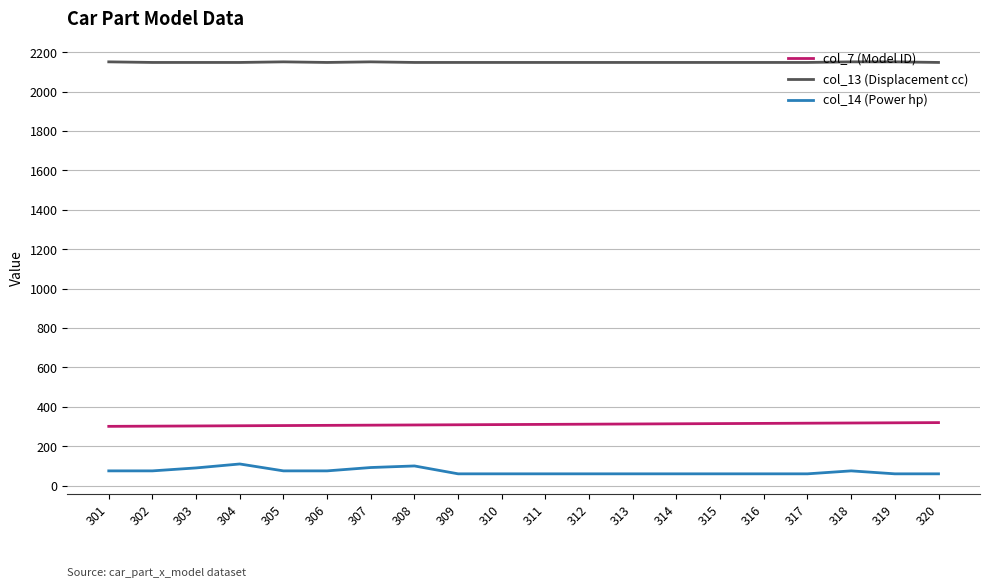

True or false: col_13 (Displacement cc) and col_14 (Power hp) intersect in this chart.

False